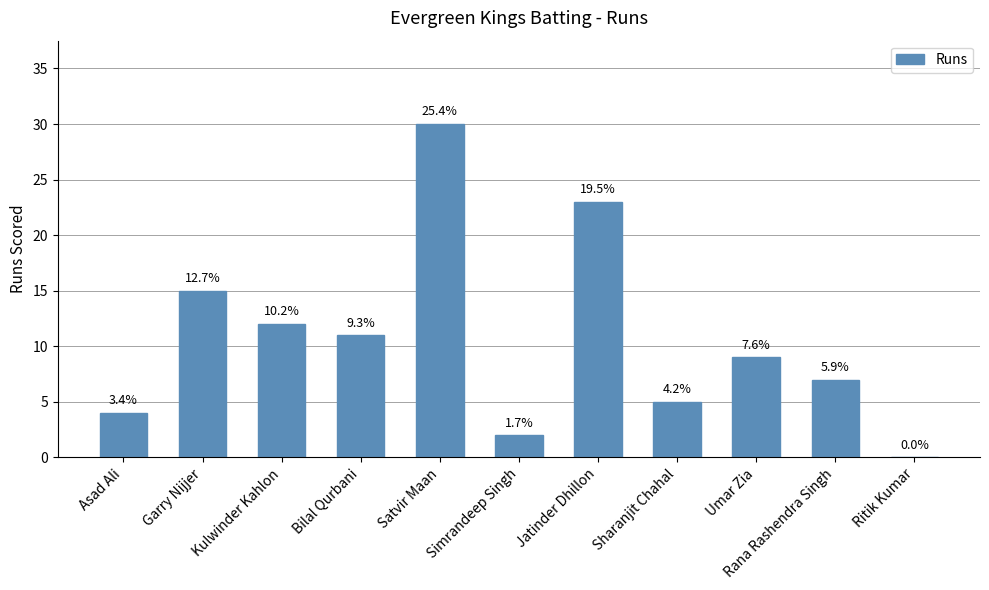

Which has a higher value, Bilal Qurbani or Asad Ali?

Bilal Qurbani